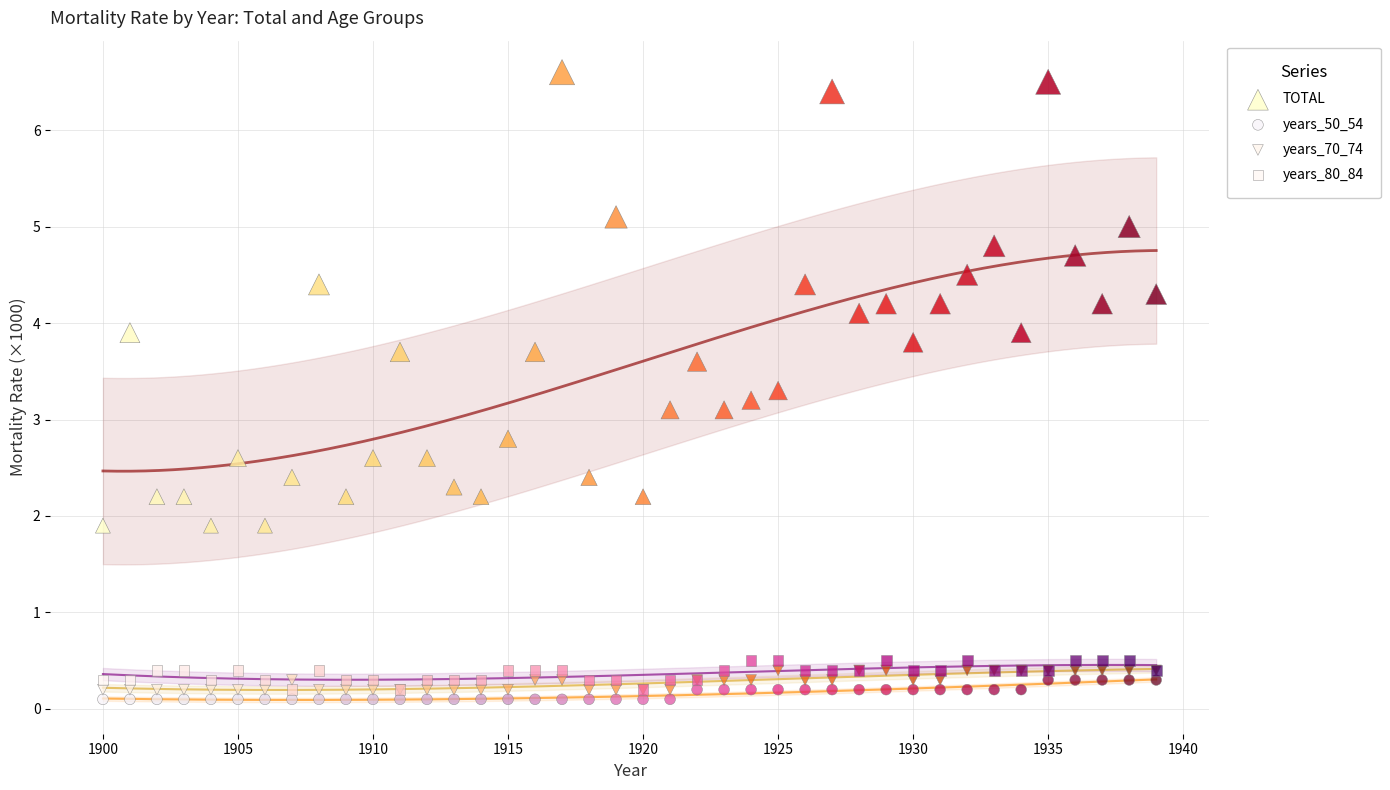

Which series has the widest spread of Y values?

TOTAL